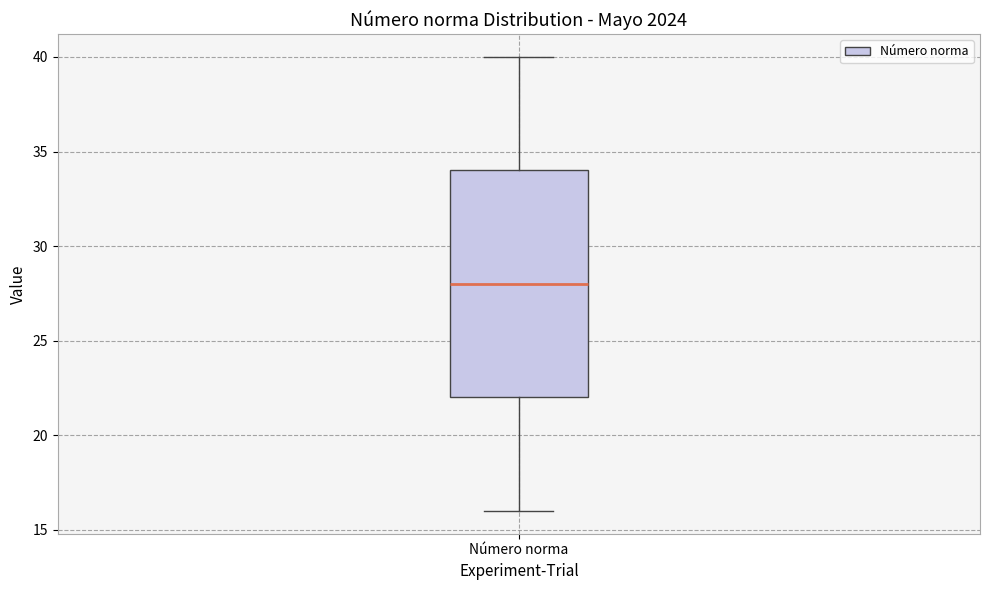

Read this box plot against the y-axis: the position of the median line, the range covered by the box, and the ends of both whiskers. The values are not printed on the chart, so give them approximately, as read against the axis.

median 28, box 22 to 34, whiskers 16 to 40